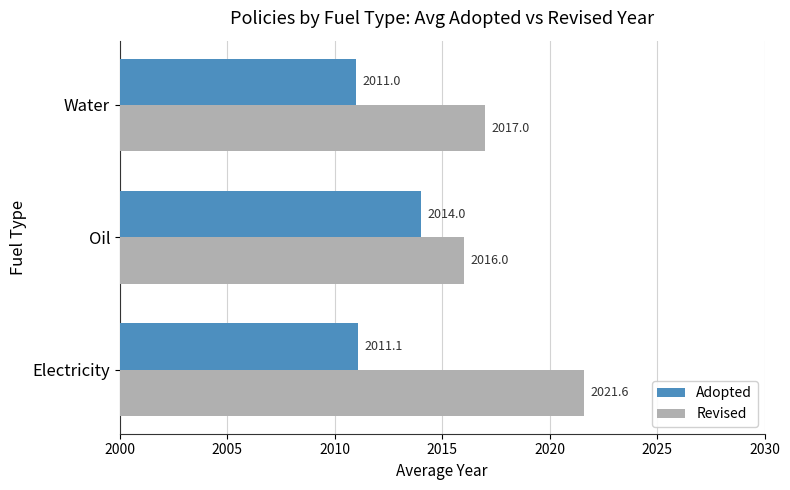

Between Oil and Water, which series saw the biggest shift?

Adopted